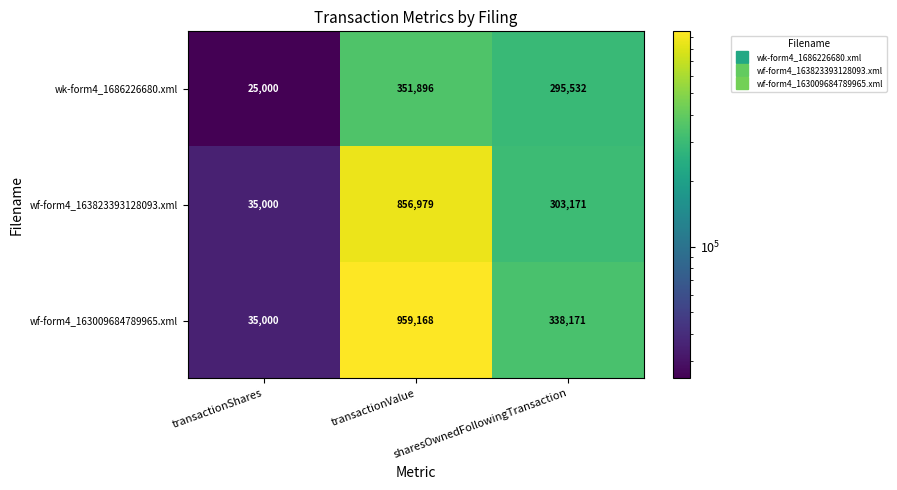

The value of wk-form4_1686226680.xml at transactionValue is 112795. True or false?

False